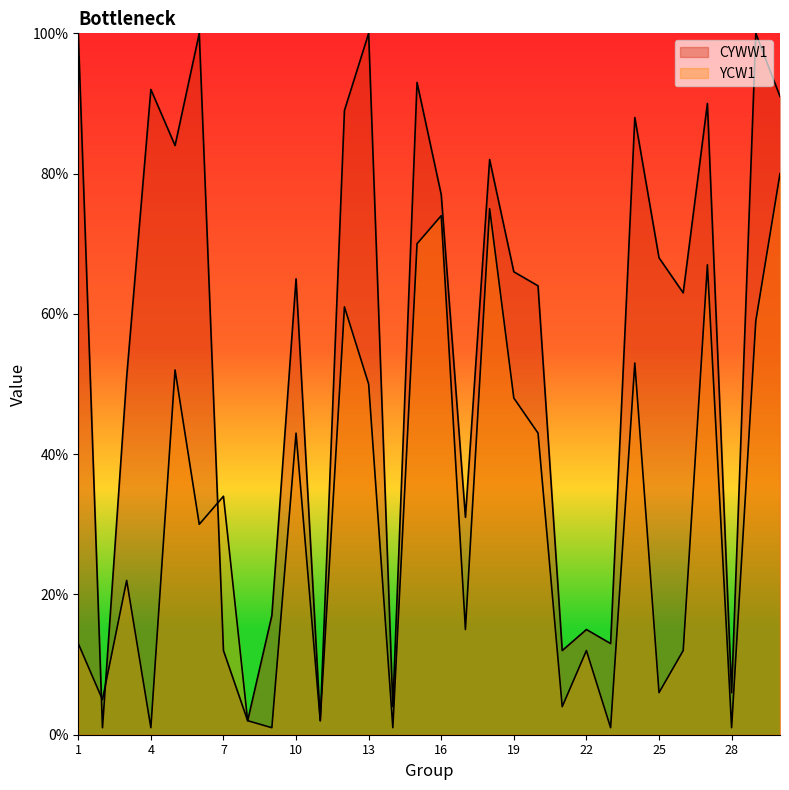

Which series has the widest spread of values?

CYWW1